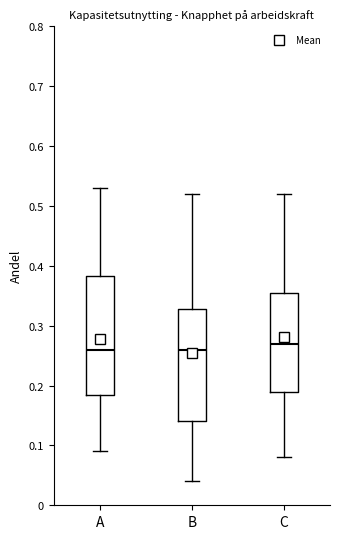

Reading left to right, read every box against the y-axis: the position of its median line, the range the box covers, and the ends of its whiskers. The values are not printed on the chart, so give them approximately, as read against the axis.

A: median 0.26, box 0.19 to 0.38, whiskers 0.09 to 0.53
B: median 0.26, box 0.14 to 0.33, whiskers 0.04 to 0.52
C: median 0.27, box 0.19 to 0.36, whiskers 0.08 to 0.52